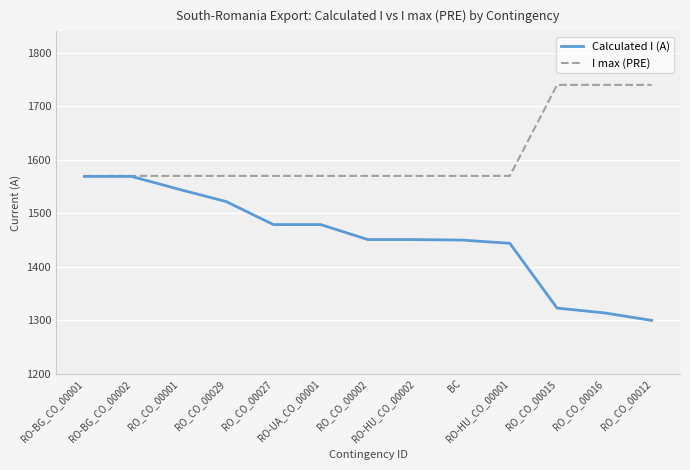

What is the lowest value of the Calculated I (A) series?

1300